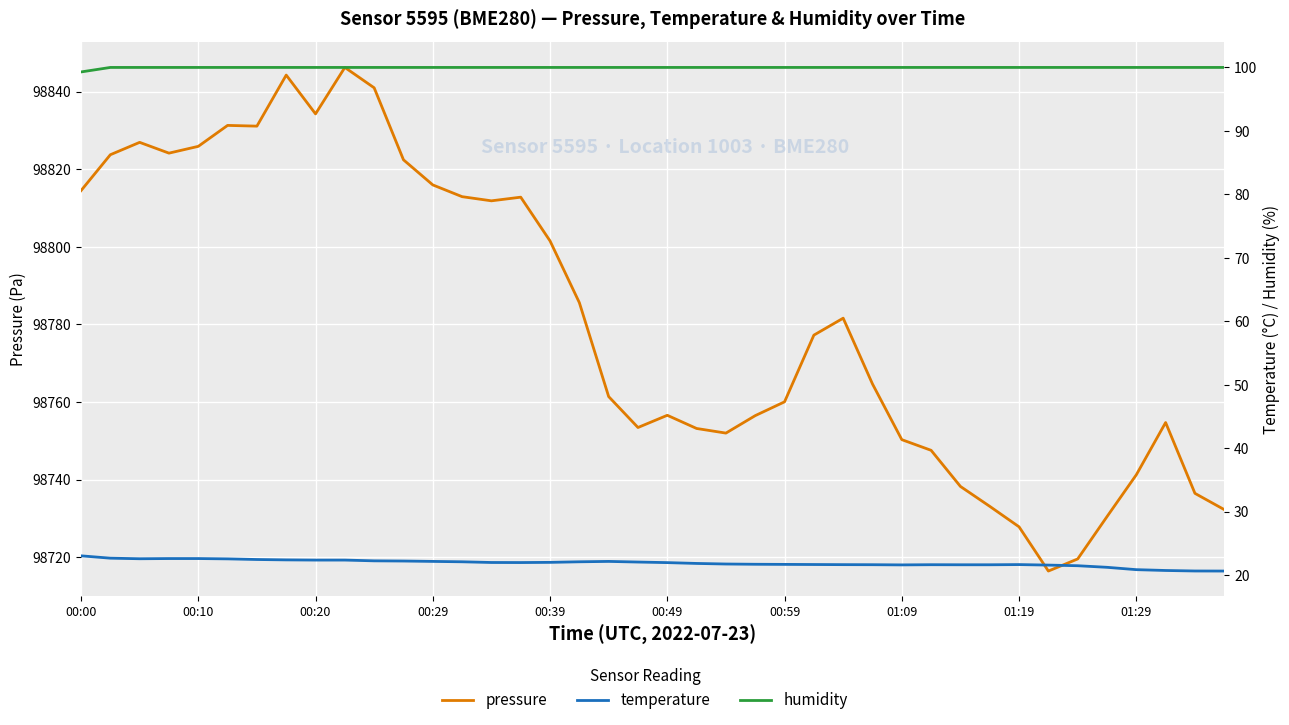

True or false: temperature and humidity intersect in this chart.

False